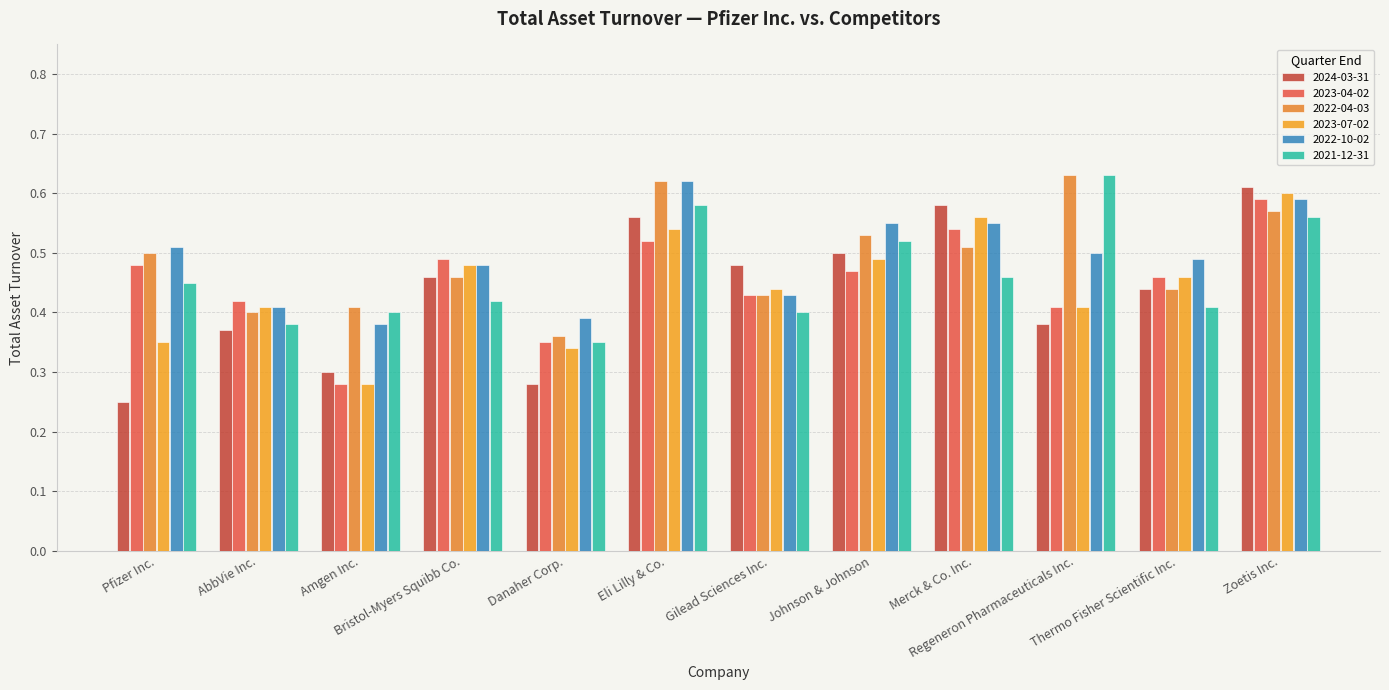

Between Amgen Inc. and Eli Lilly & Co., which series saw the biggest shift?

2024-03-31